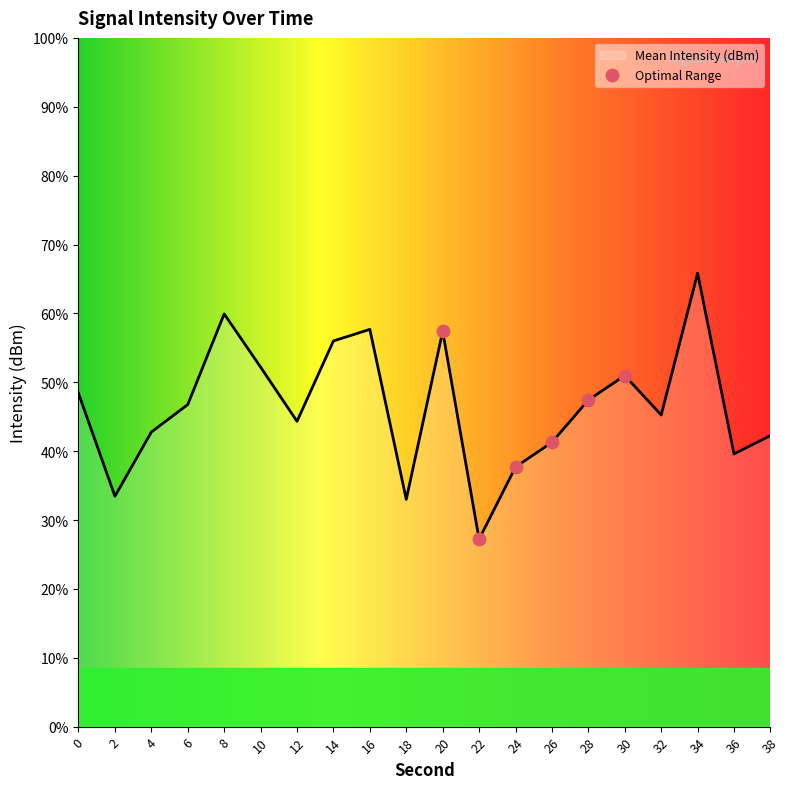

Between 4 and 24, which is larger?

4